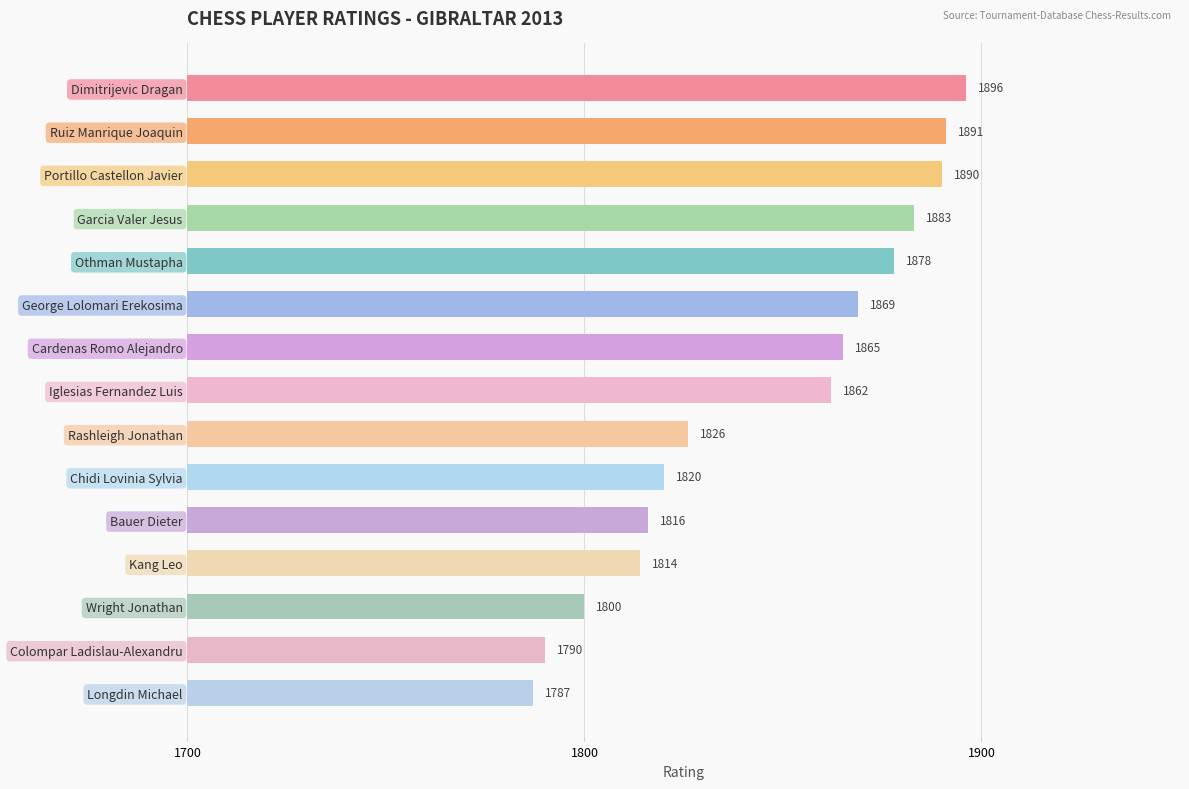

What value does the data have at Kang Leo, to the nearest 10?

1810